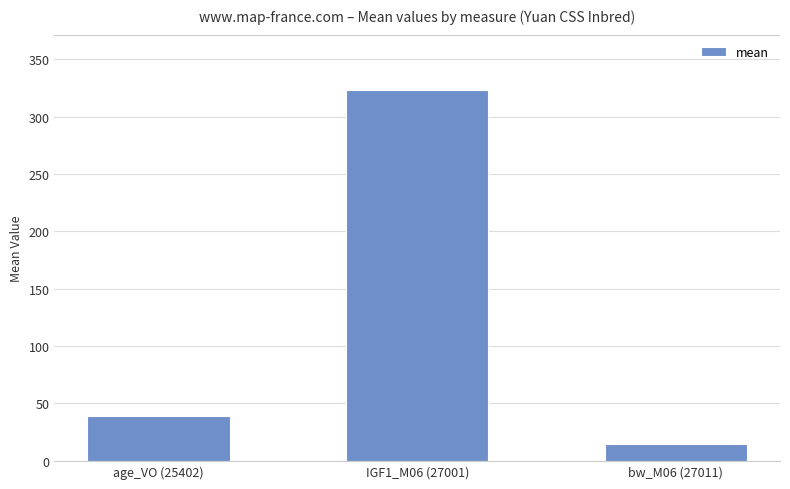

What is the ratio of the value at IGF1_M06 (27001) to the value at age_VO (25402)?

8.2